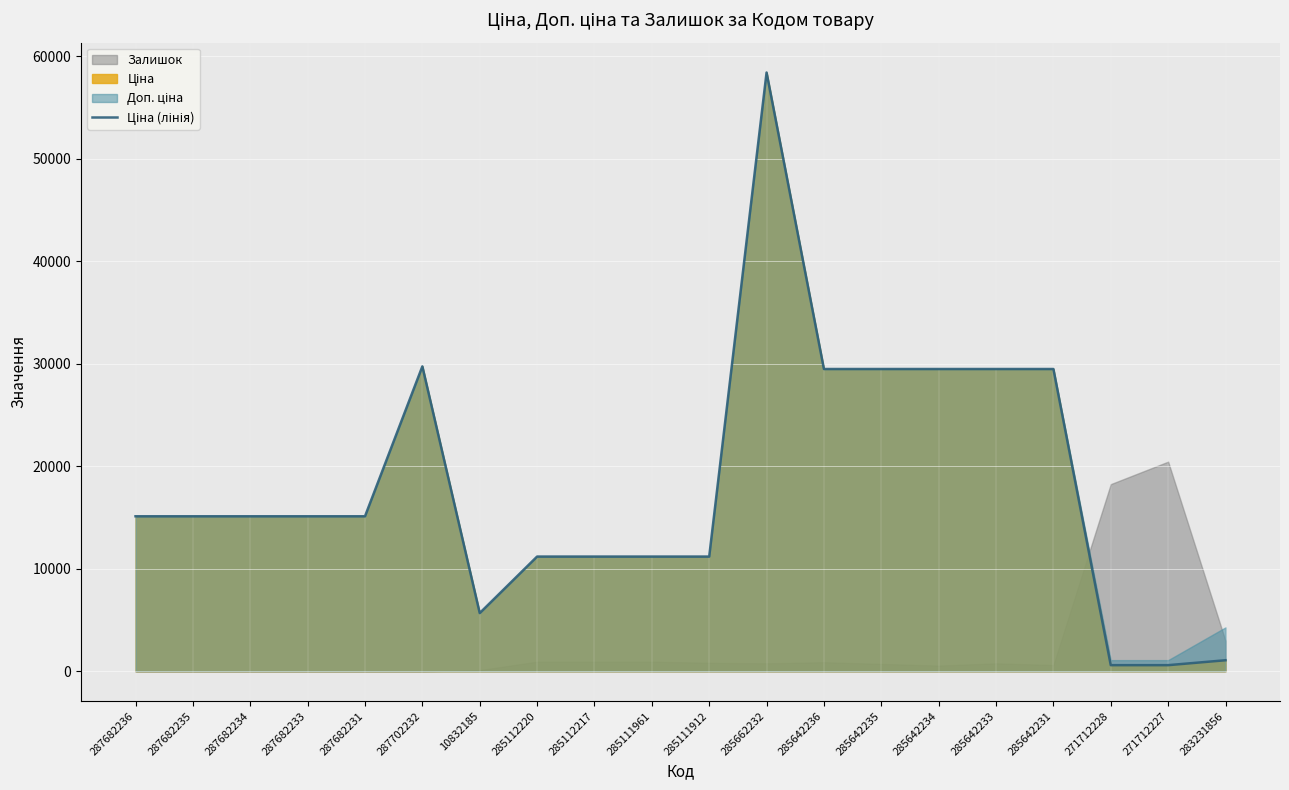

Is it true that the value at 285111961 is 2373.9?

False